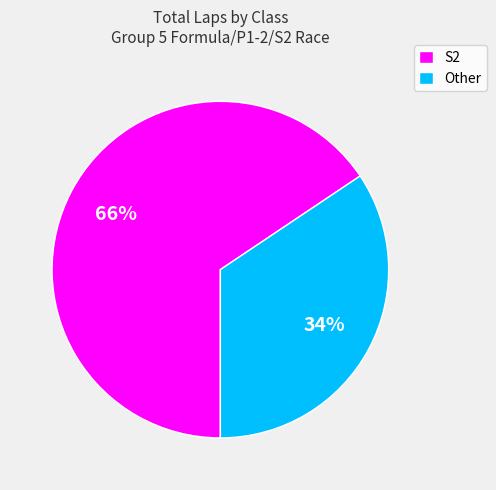

Which slice is the largest?

S2